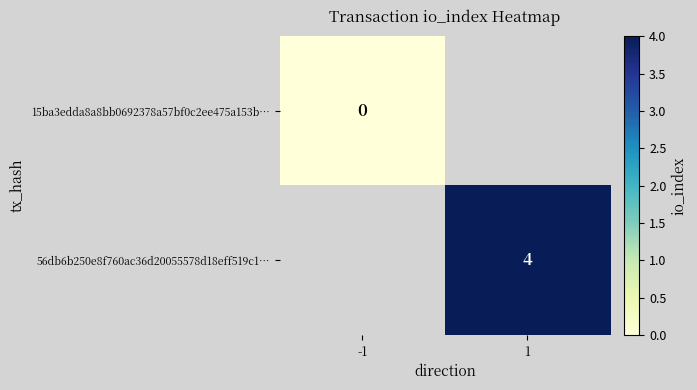

Between -1 and 1, which is larger?

1